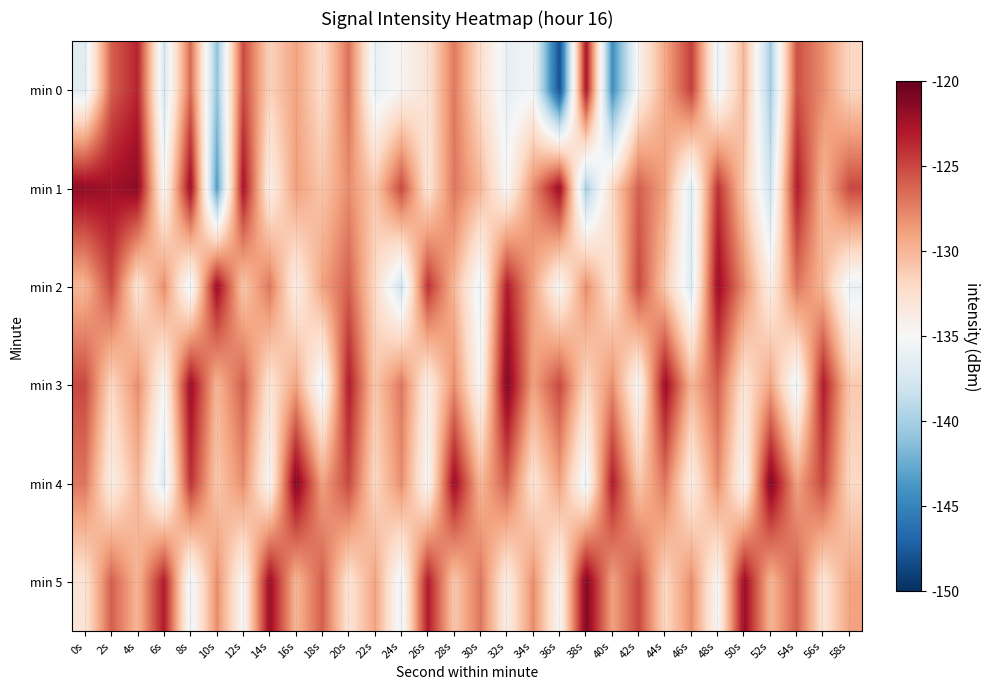

Which series has the widest spread of values?

min 0